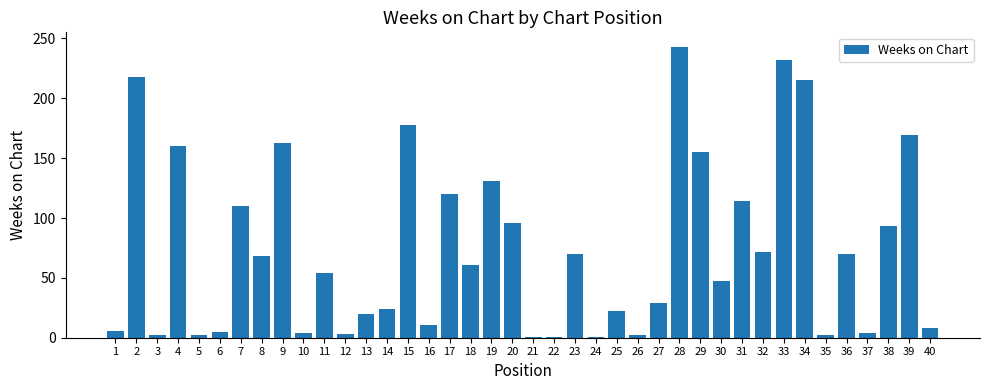

How many series are shown in this chart?

1